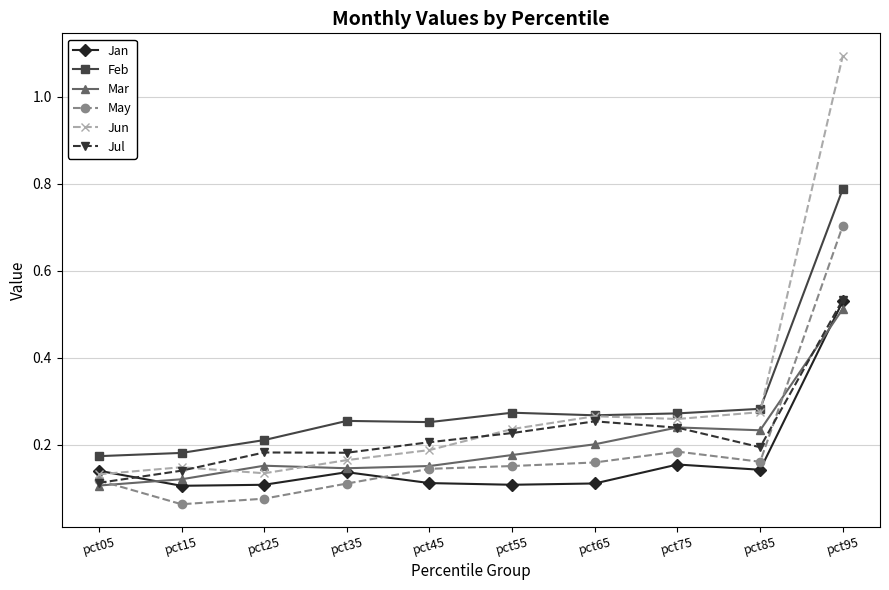

Which series changed the most between pct25 and pct55?

Jun